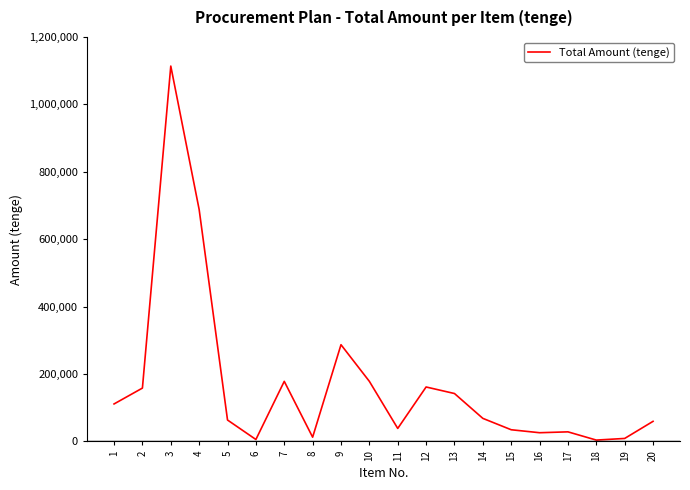

What is the difference between the values at 3 and 9?

826700